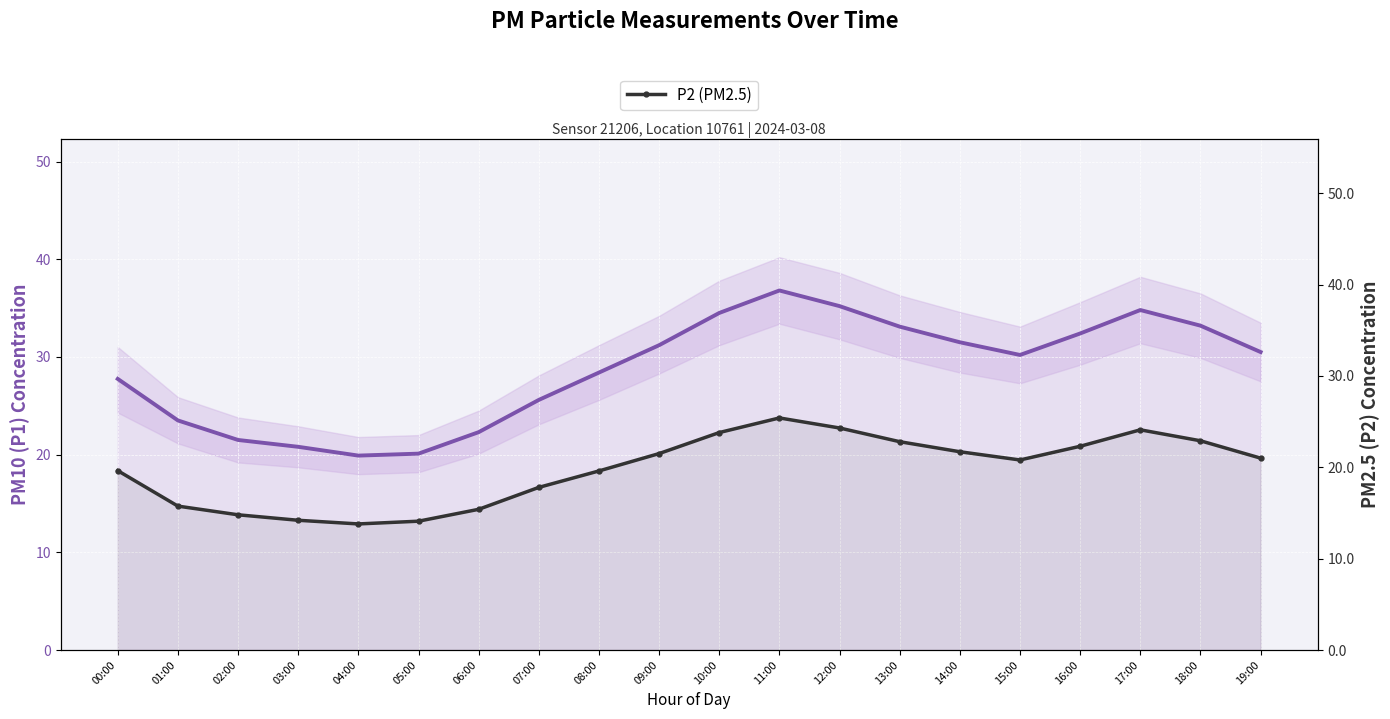

What is the value of the P2 (PM2.5) point at the 11th from the left?

23.8